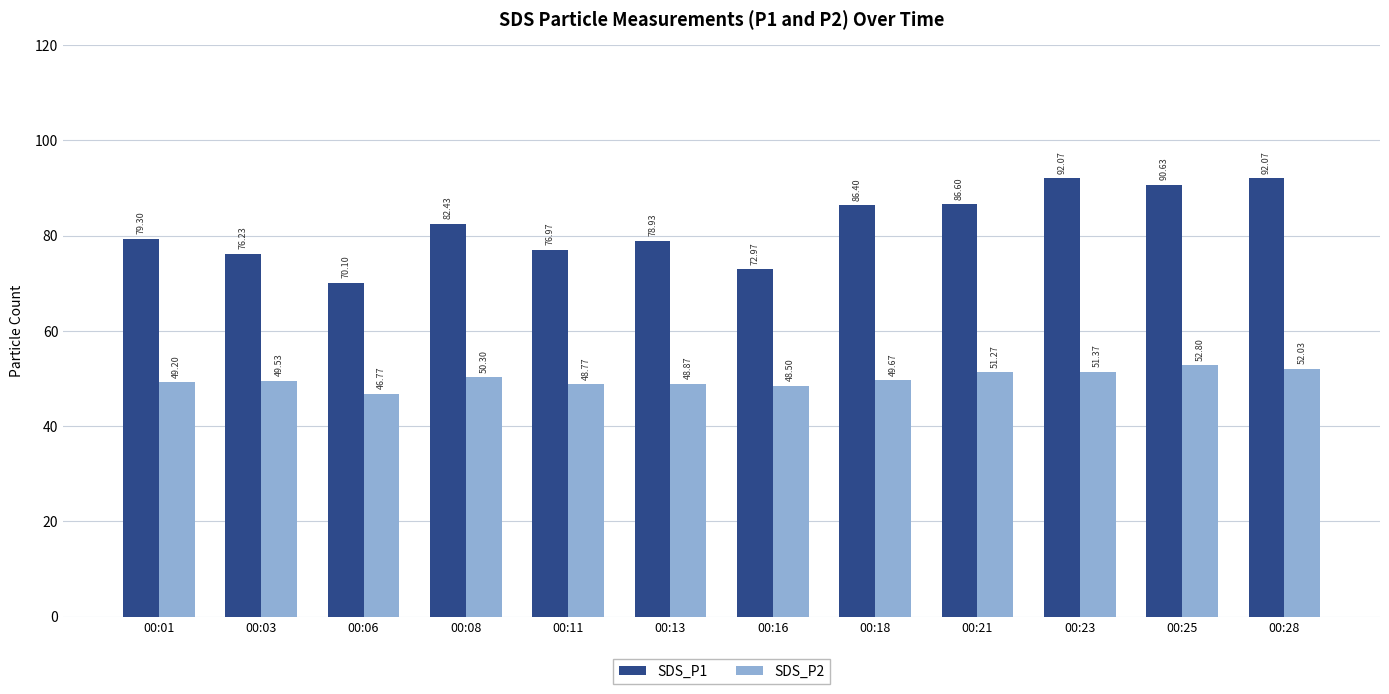

What is the value of the SDS_P1 bar at the 8th from the left?

86.4